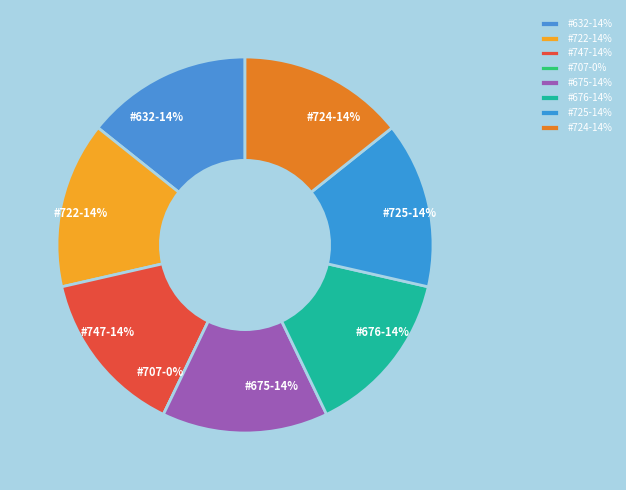

Count the number of slices in the pie.

8